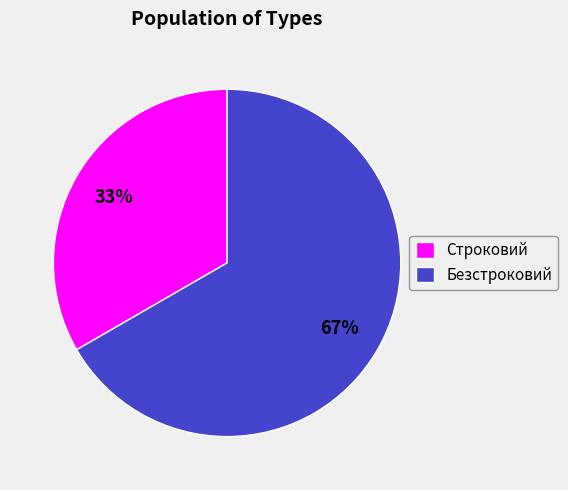

Rank the categories by value from highest to lowest.

Безстроковий, Строковий